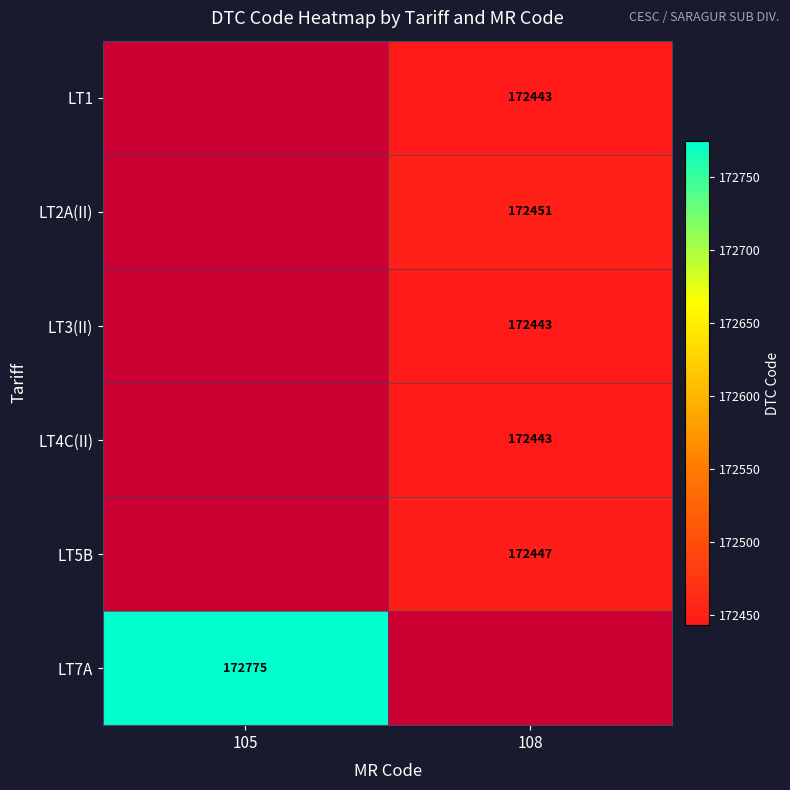

The LT4C(II) series shows 172443 at 108. True or false?

True